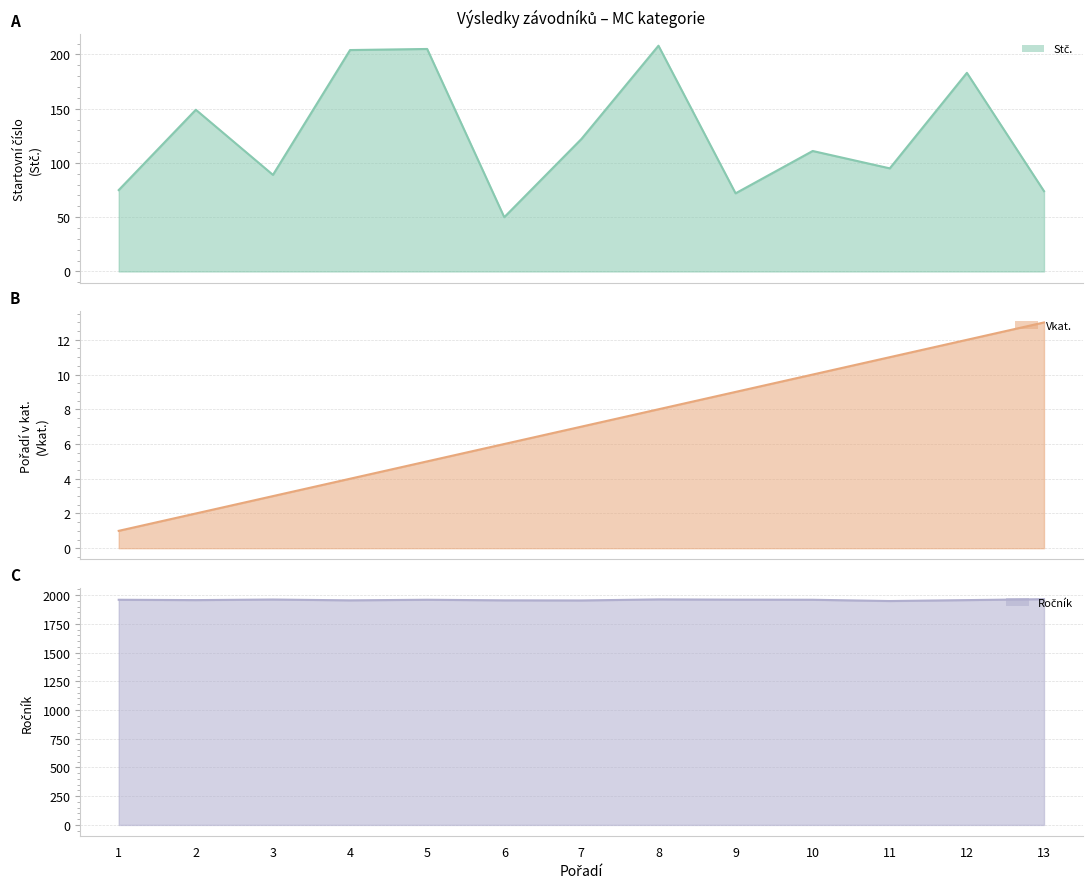

Reading right to left, transcribe all the data shown in this chart.

Stč. (line): 13=74	12=183	11=95	10=111	9=72	8=208	7=122	6=50	5=205	4=204	3=89	2=149	1=75
Vkat. (line): 13=13	12=12	11=11	10=10	9=9	8=8	7=7	6=6	5=5	4=4	3=3	2=2	1=1
Ročník (line): 13=1964	12=1956	11=1948	10=1959	9=1960	8=1962	7=1953	6=1954	5=1959	4=1954	3=1961	2=1956	1=1959